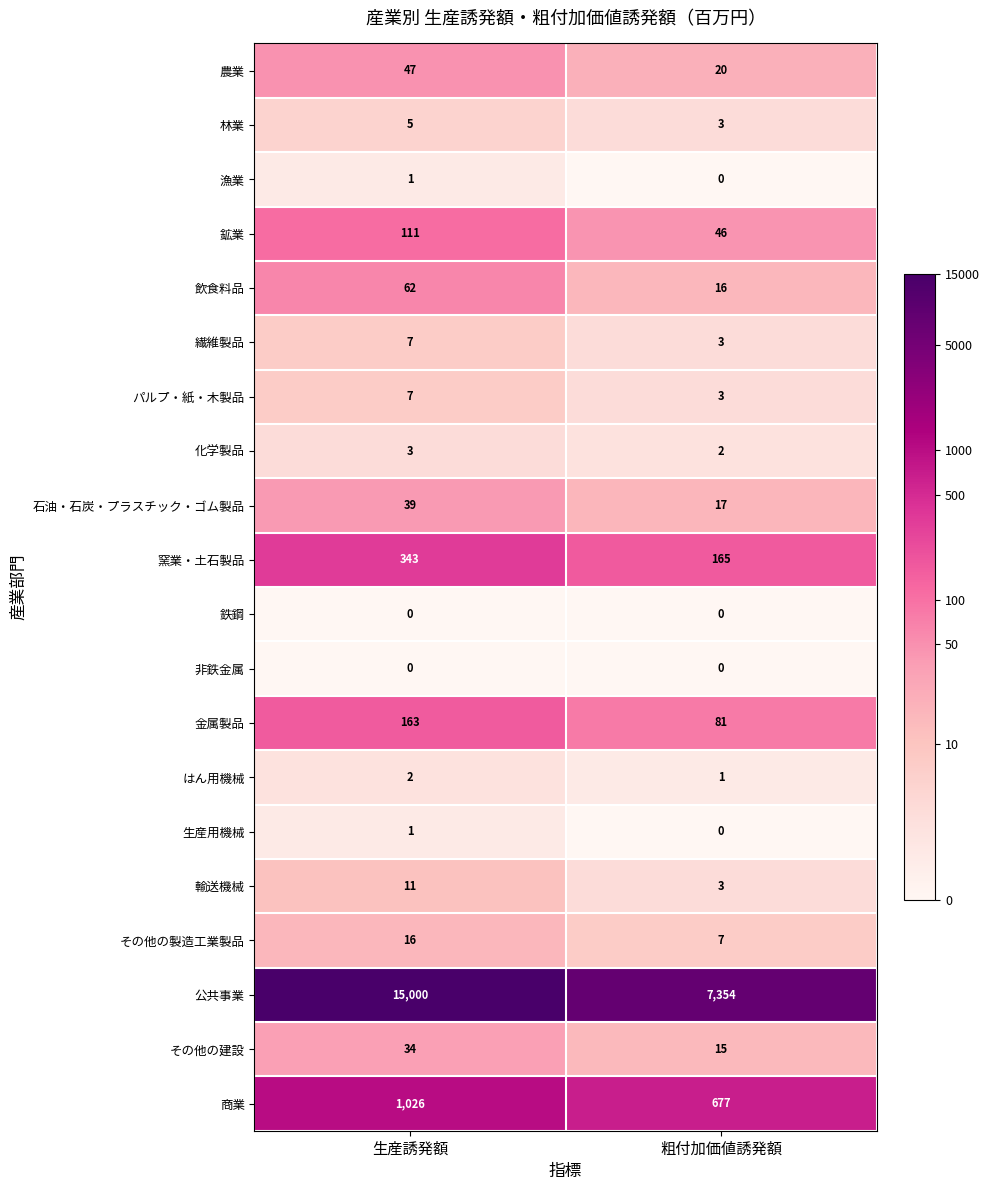

What is the greatest value displayed?

15000